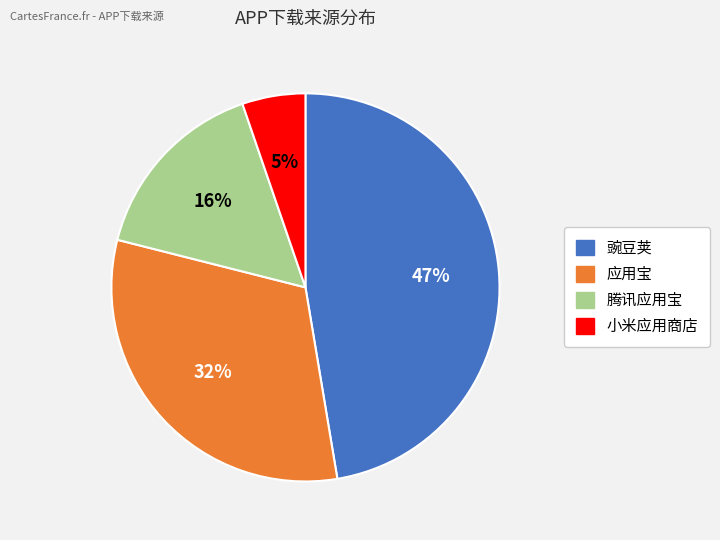

True or false: 腾讯应用宝 accounts for 16% of the total.

True